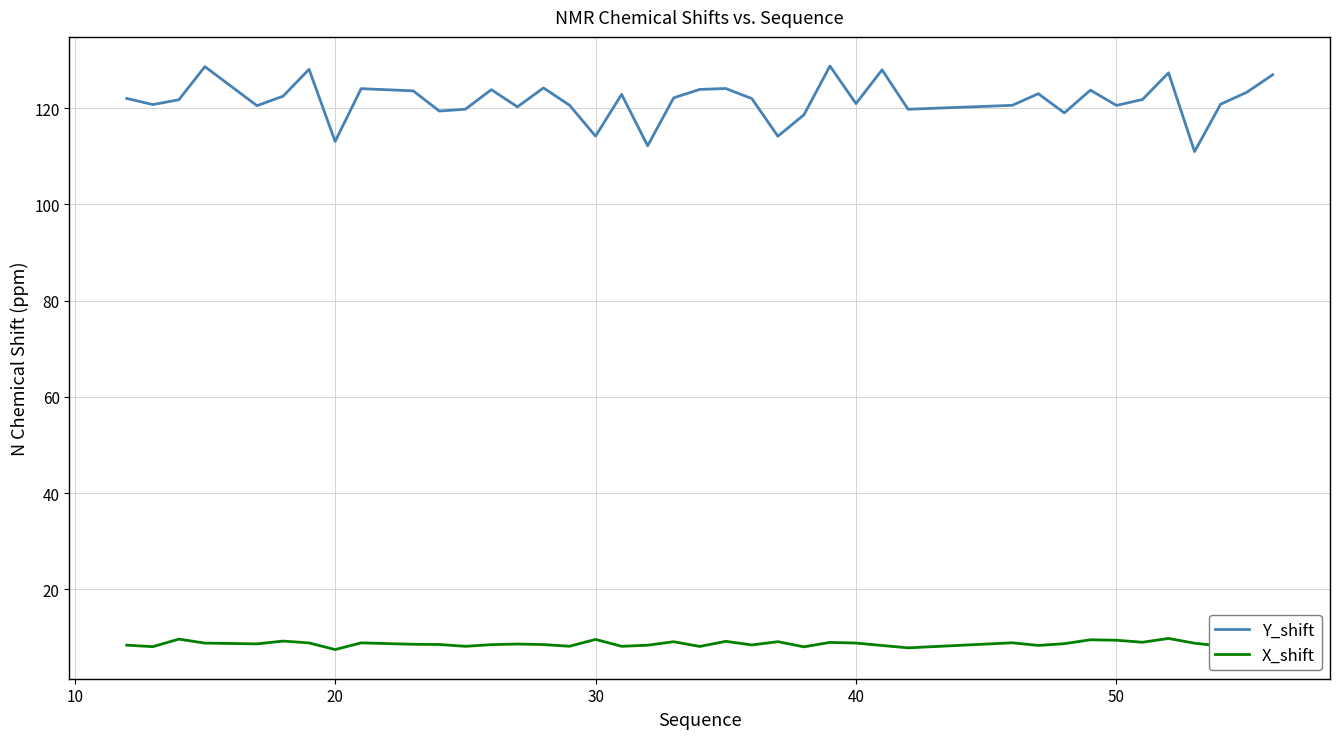

True or false: X_shift has more than 2 interior local peaks.

True